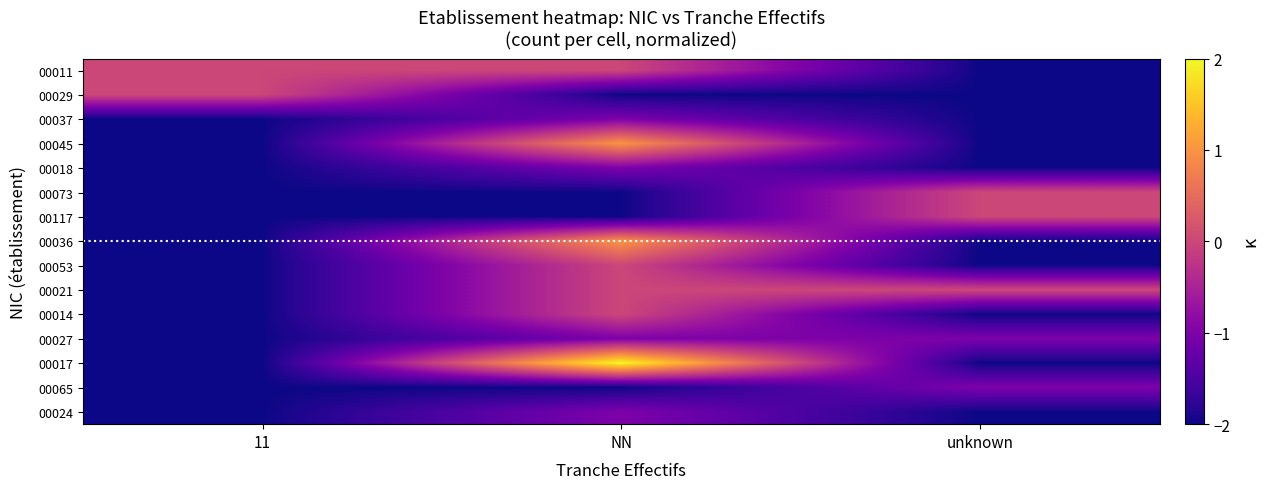

At how many categories does at least one series exceed 1?

1